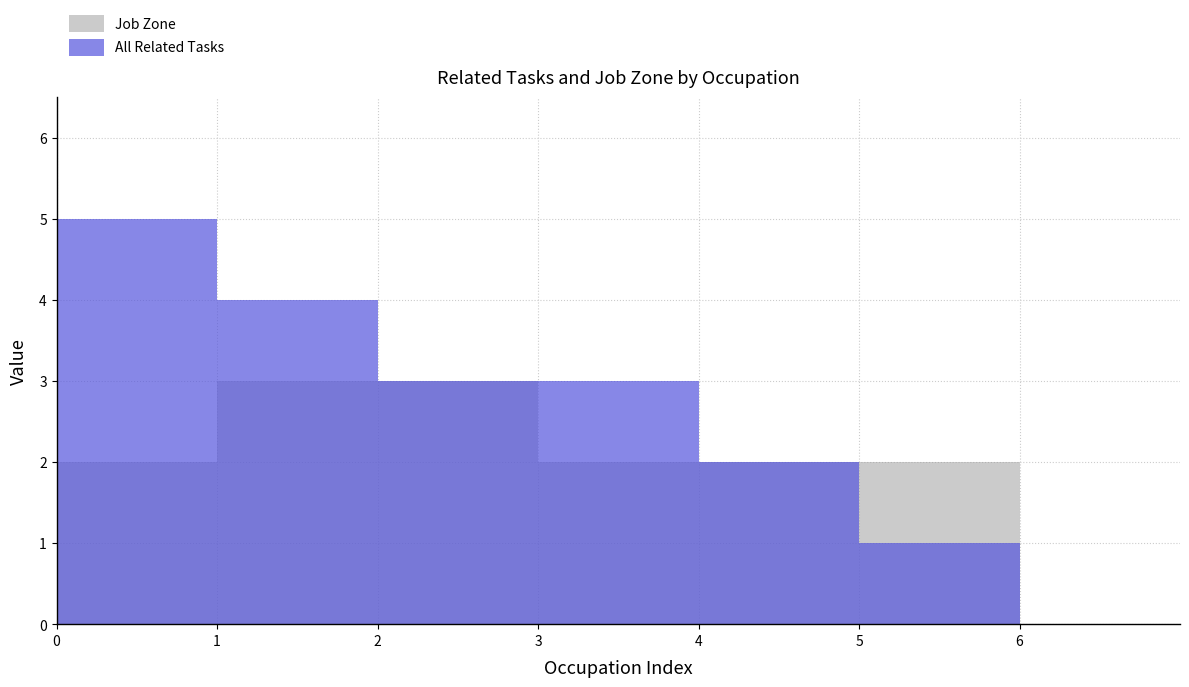

Which series has the widest spread of values?

All Related Tasks